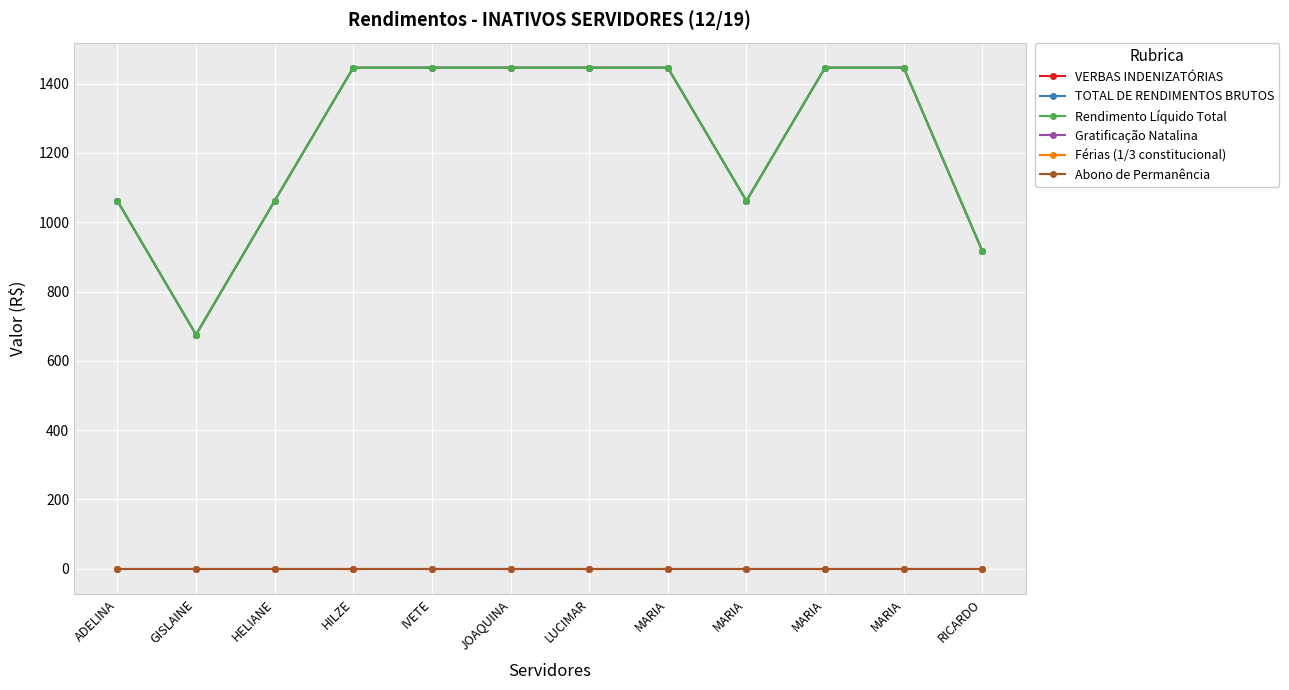

List the labels in order of TOTAL DE RENDIMENTOS BRUTOS value, largest first.

HILZE, IVETE, JOAQUINA, LUCIMAR, MARIA, MARIA, MARIA, ADELINA, HELIANE, MARIA, RICARDO, GISLAINE